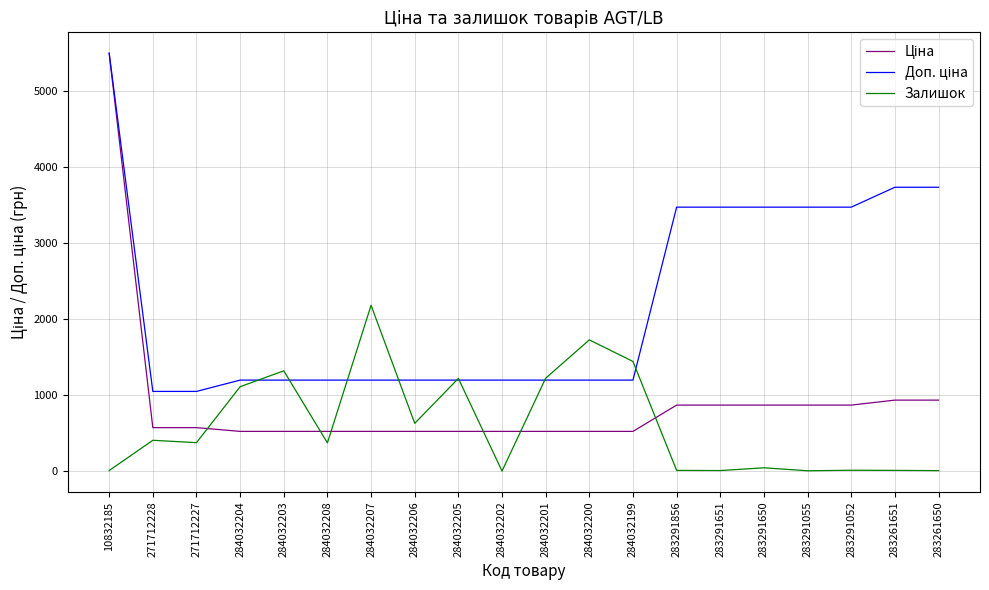

At how many categories does at least one series exceed 2752?

8